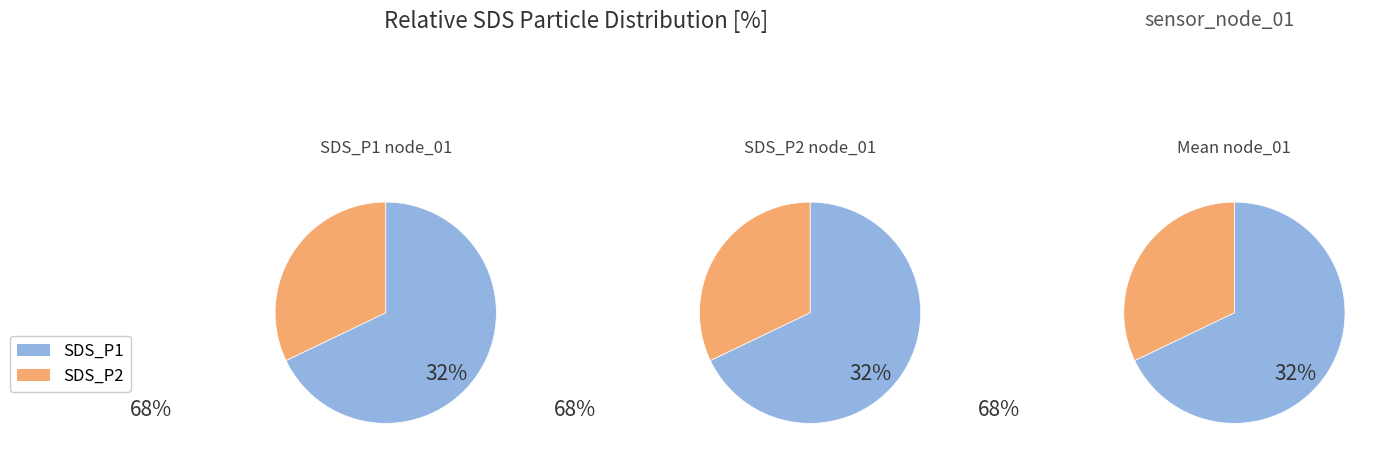

Combined, do 2 and 30 account for over 50%?

No